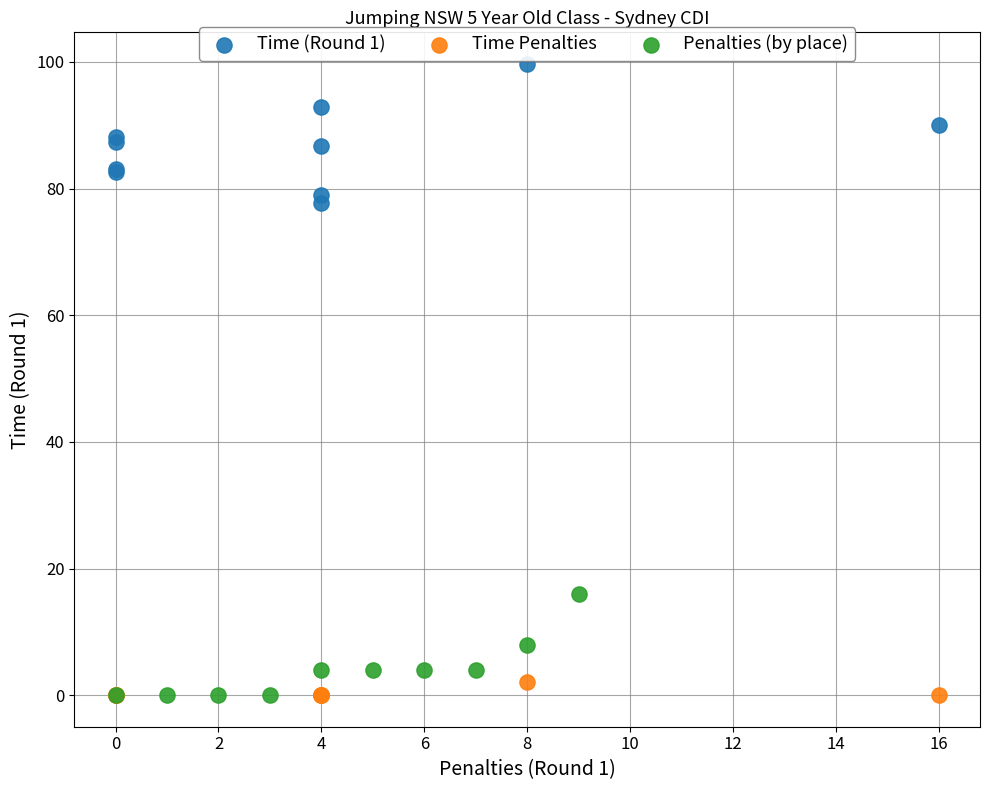

Which series has the widest spread of Y values?

Time (Round 1)